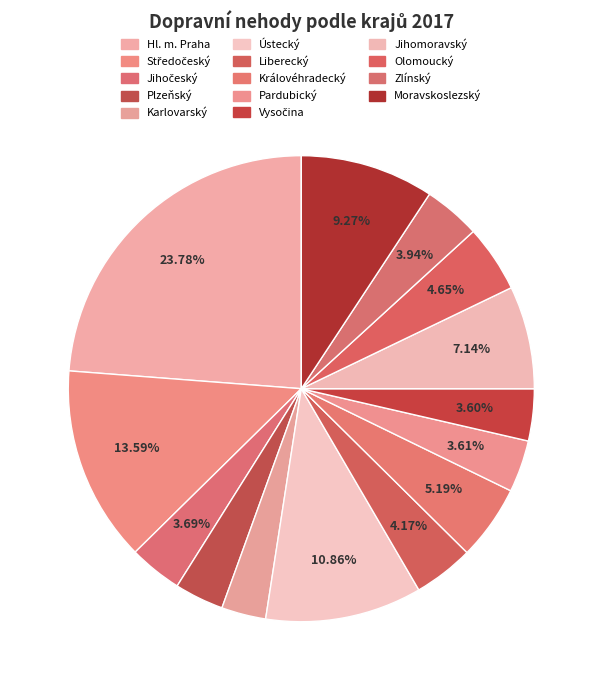

How many slices are in this pie chart?

14